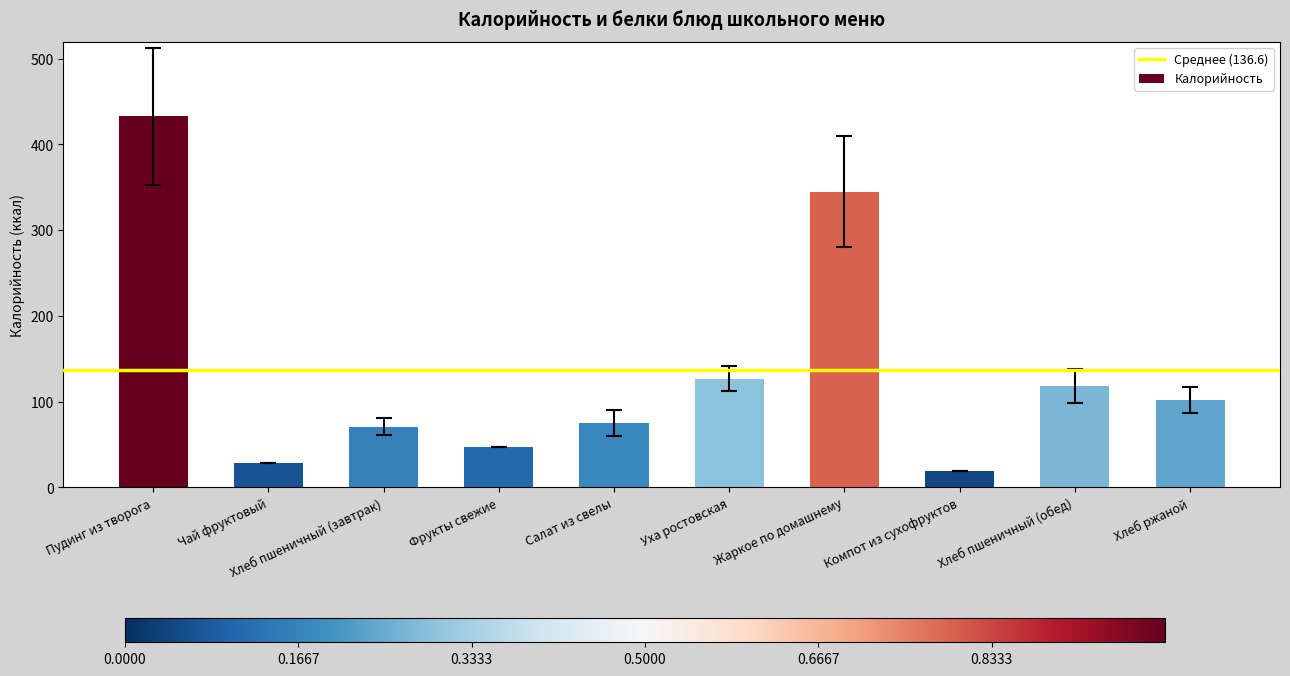

How many values are below 102?

5